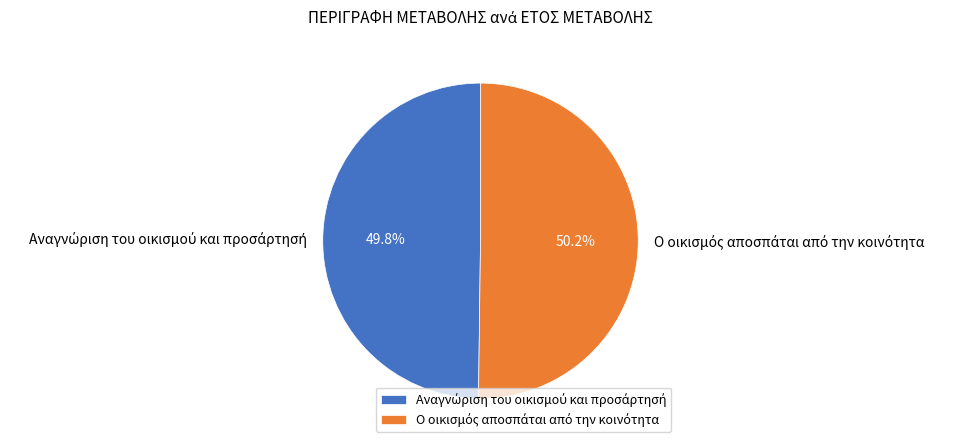

Is there a majority slice in this chart?

Yes